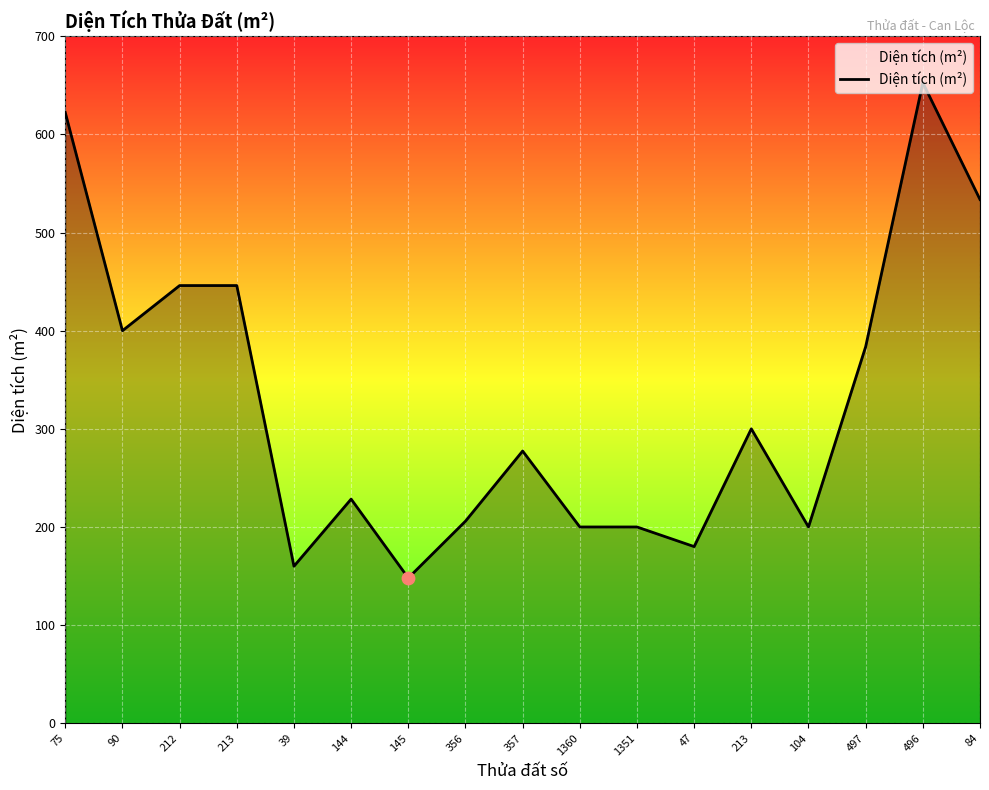

Does the chart have visible grid lines?

Yes